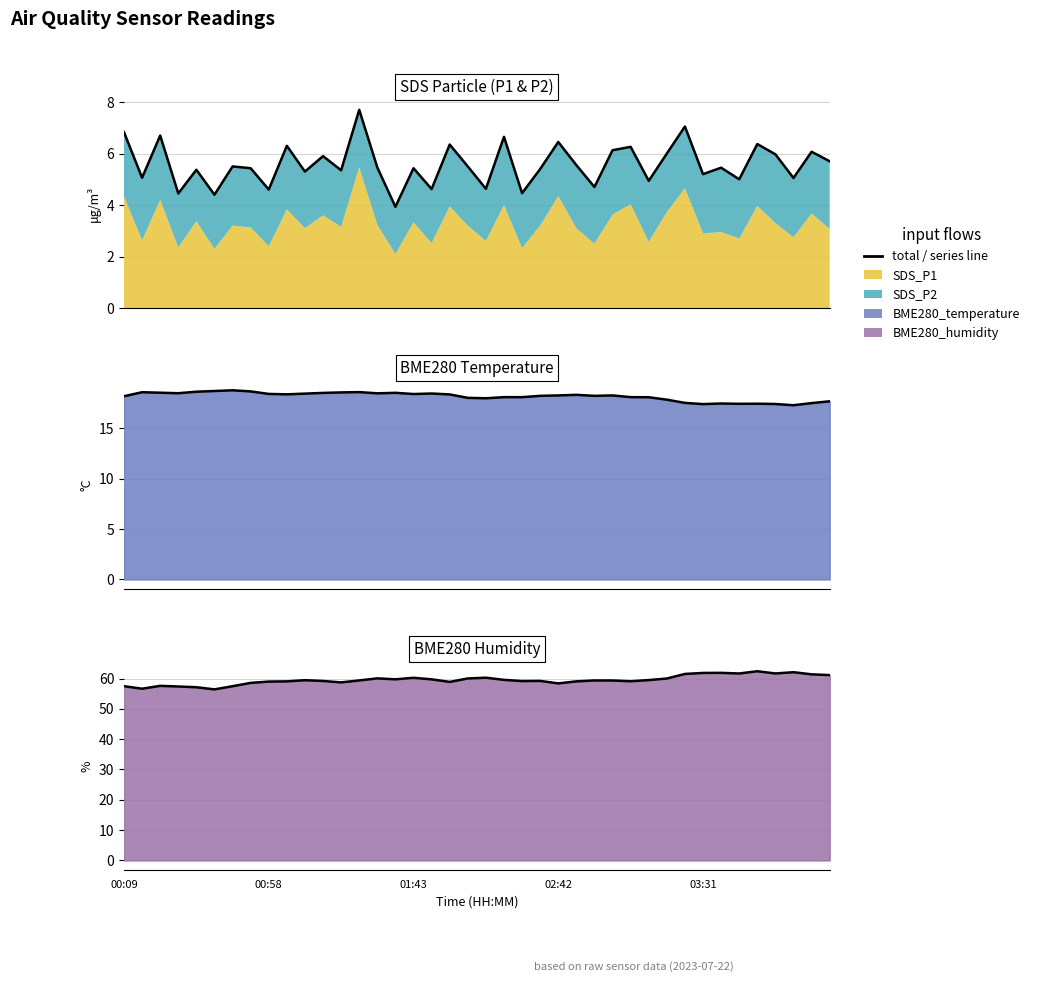

List the series in order of their peak value, highest first.

humidity line, temperature line, total